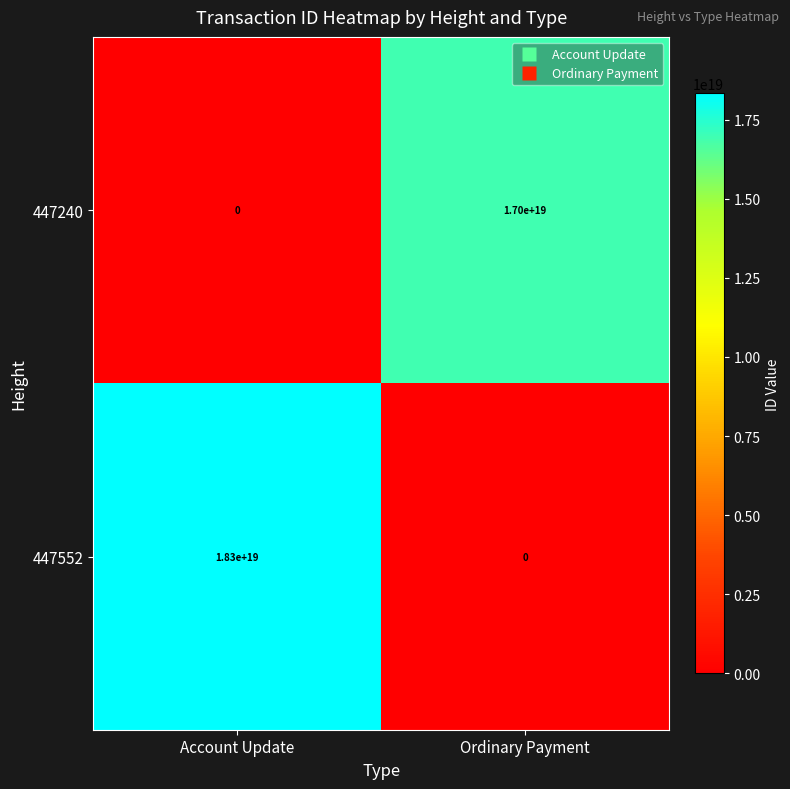

Rank the series by their maximum value, from lowest to highest.

447240, 447552